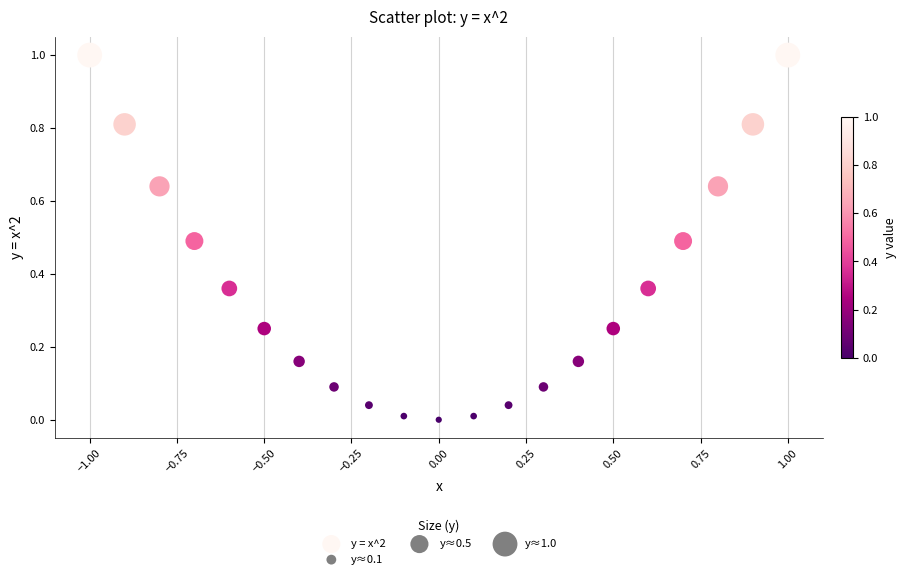

What is the range of Y values (max minus min)?

1.0